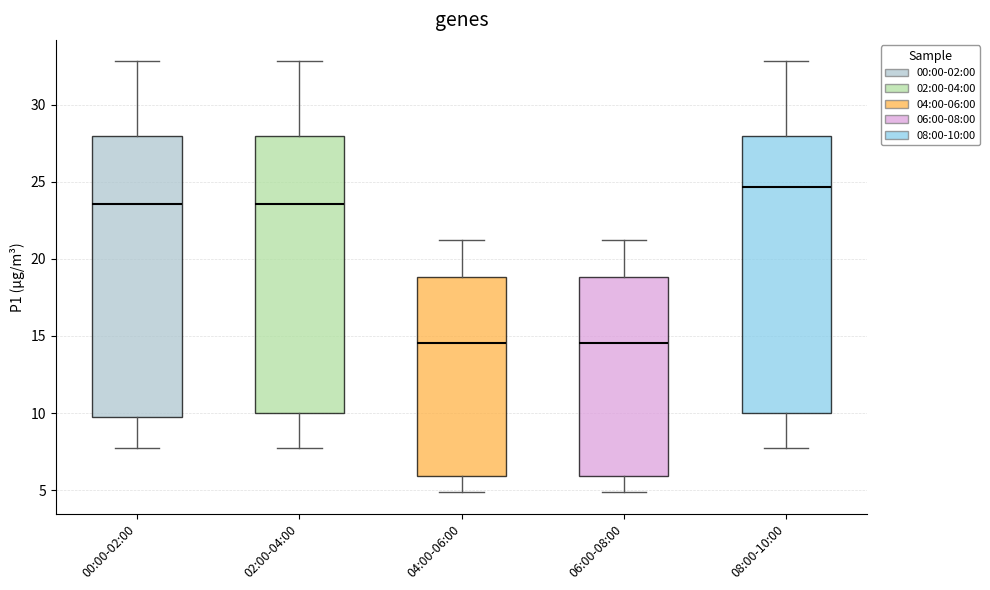

Reading left to right, transcribe this box plot: for each box, give where its median line is, the range the box spans, and where its two whiskers end, as read against the y-axis. The values are not printed on the chart, so give them approximately, as read against the axis.

00:00-02:00: median 23.5, box 10.0 to 28.0, whiskers 7.5 to 33.0
02:00-04:00: median 23.5, box 10.0 to 28.0, whiskers 7.5 to 33.0
04:00-06:00: median 14.5, box 6.0 to 19.0, whiskers 5.0 to 21.0
06:00-08:00: median 14.5, box 6.0 to 19.0, whiskers 5.0 to 21.0
08:00-10:00: median 24.5, box 10.0 to 28.0, whiskers 7.5 to 33.0